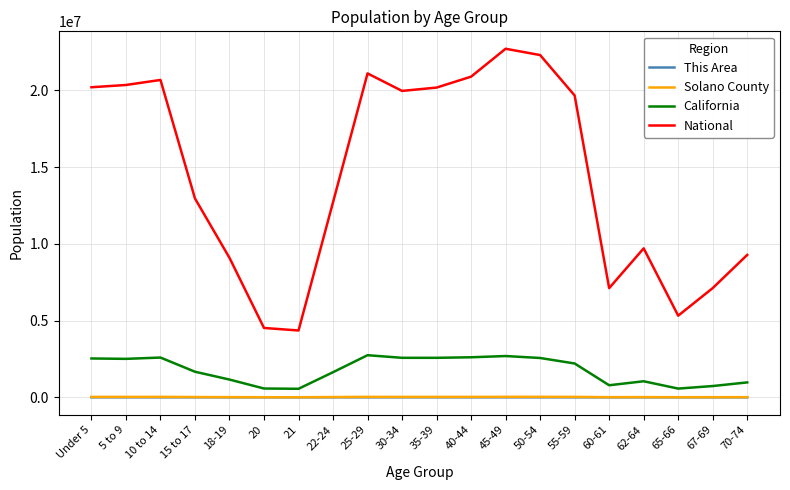

The National series shows 3536252 at 15 to 17. True or false?

False